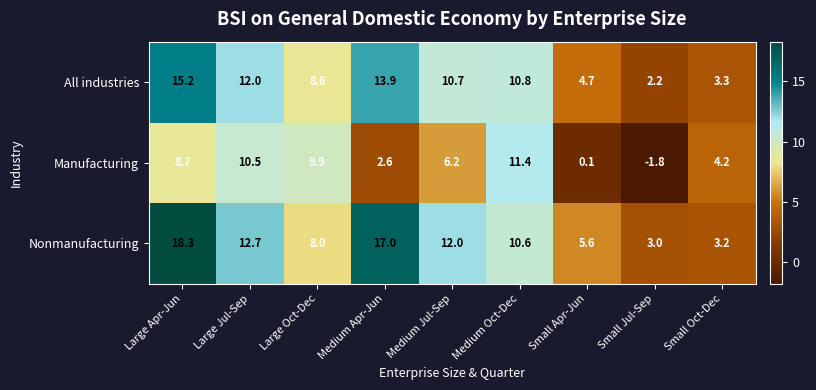

The value of Manufacturing at Large Jul-Sep is 3.0. True or false?

False